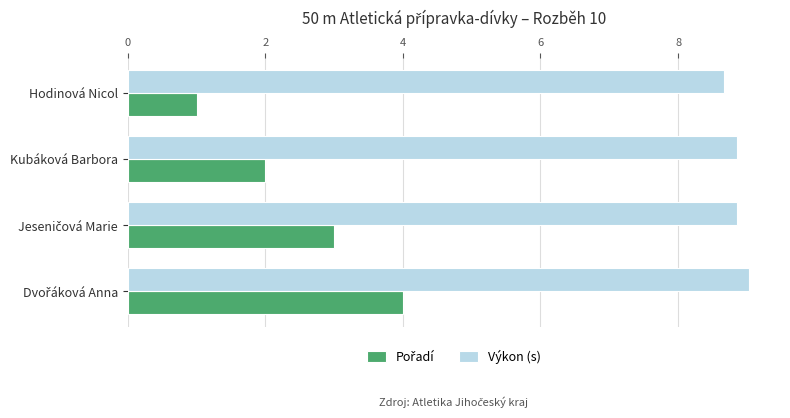

Count the number of data series in this chart.

2